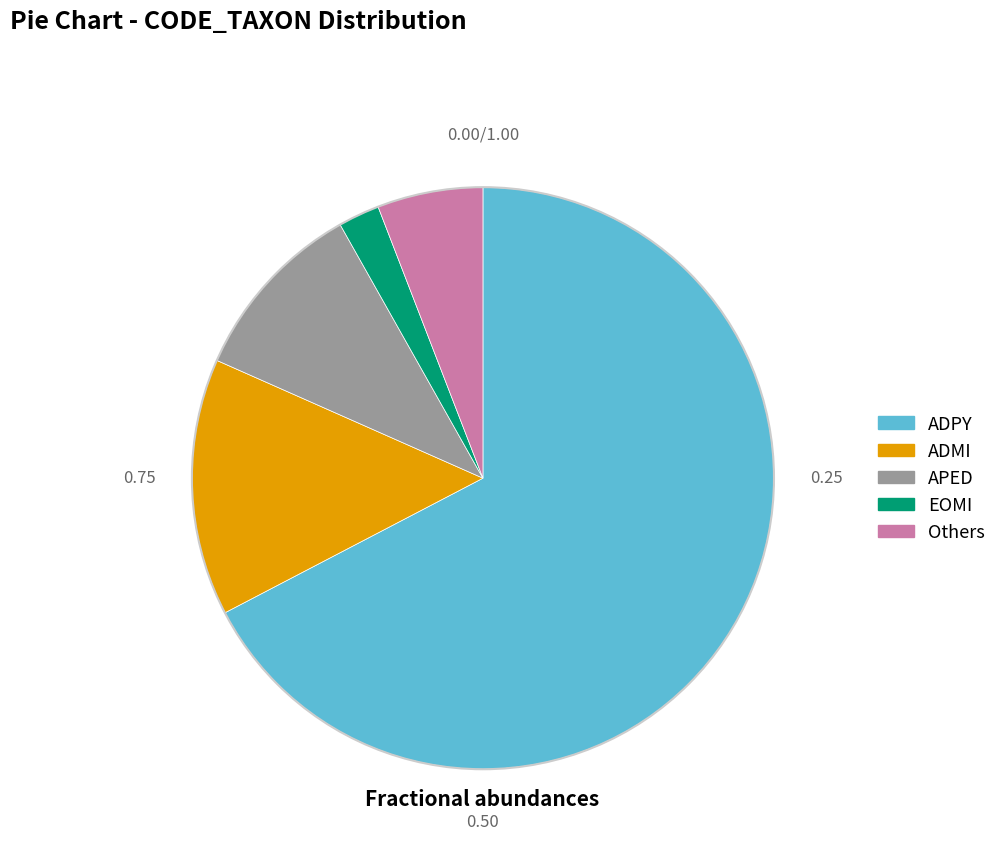

Is there any slice that represents more than half of the pie?

Yes